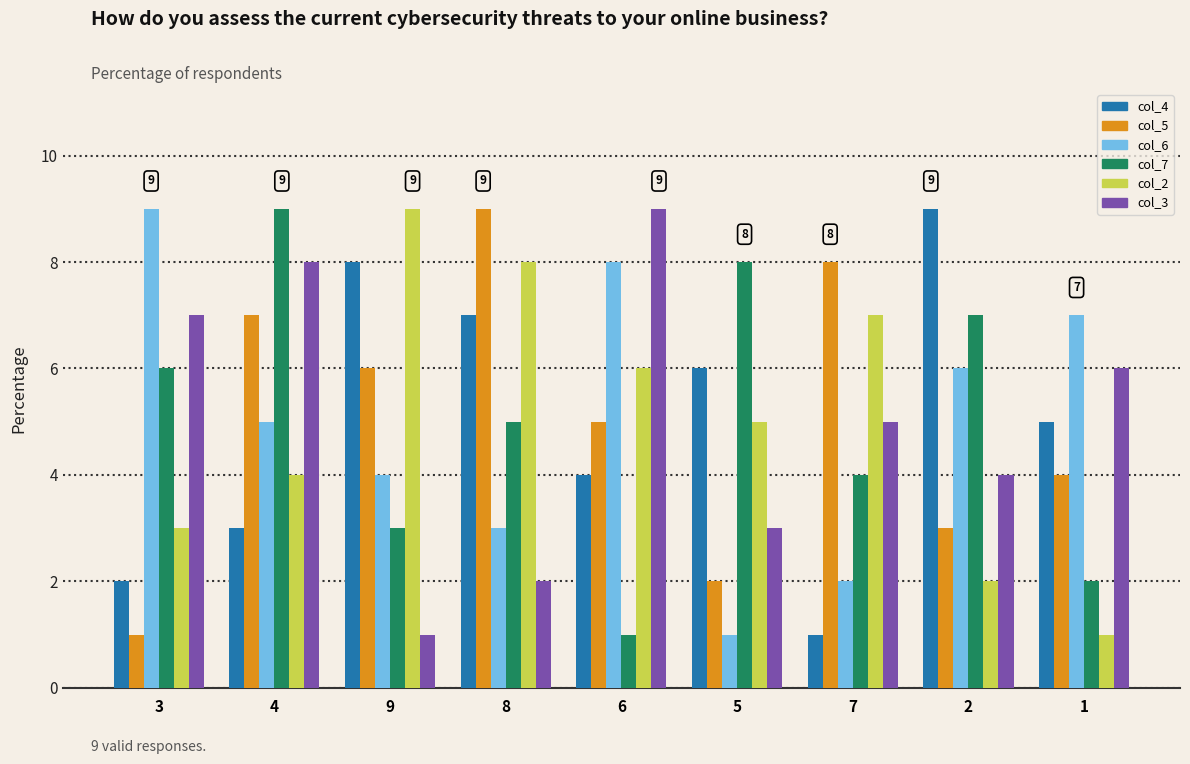

What are all the series names shown in the legend?

col_4, col_5, col_6, col_7, col_2, col_3